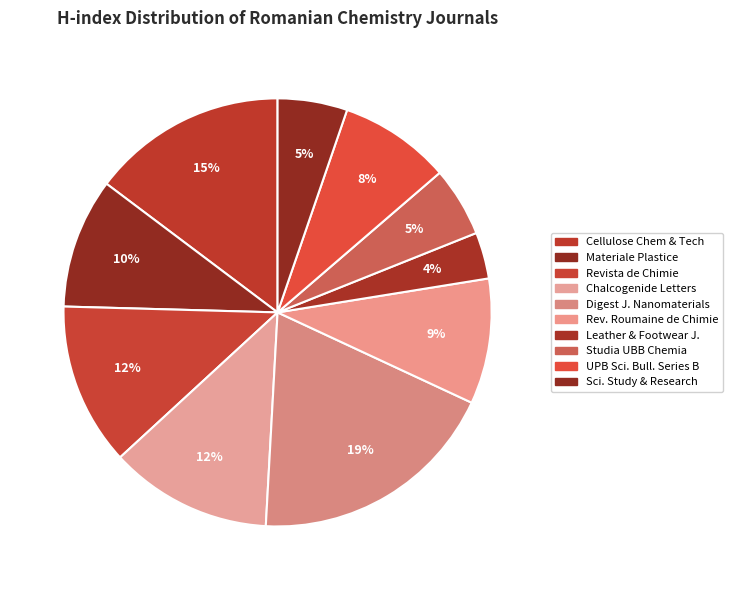

How many segments does this pie chart have?

10